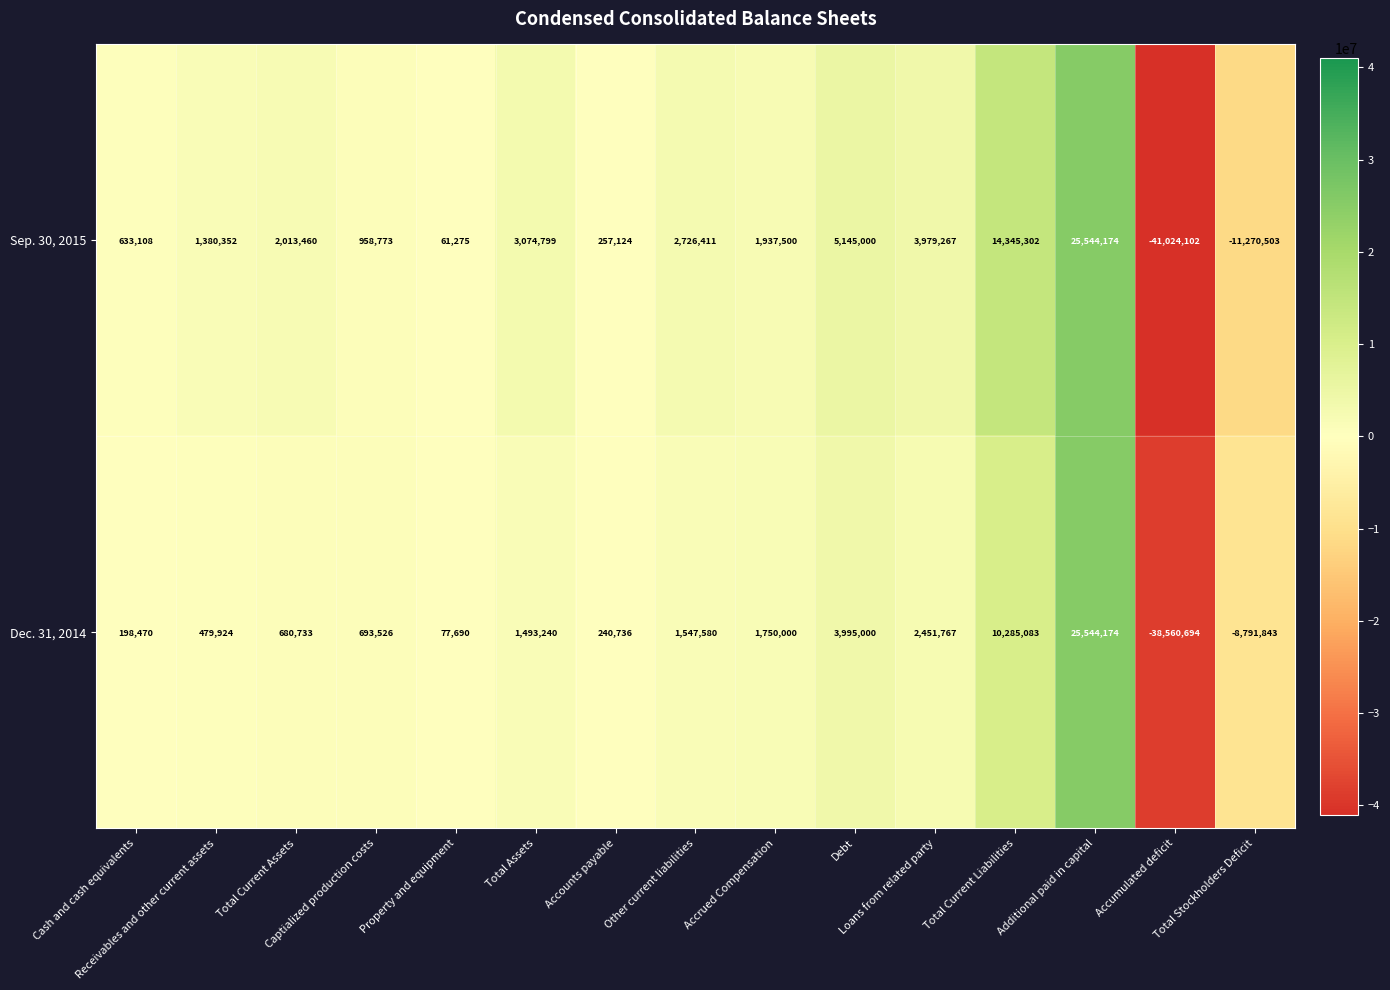

Rank the series by their average value, from lowest to highest.

Dec. 31, 2014, Sep. 30, 2015